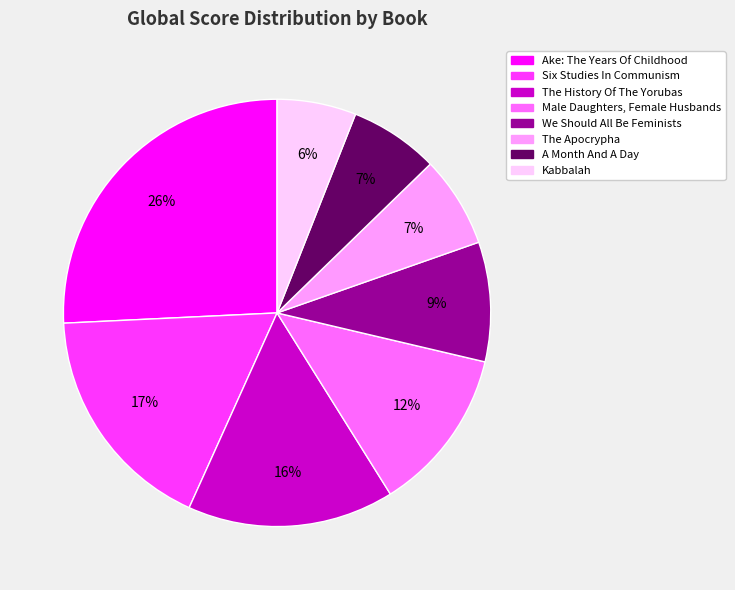

Combined, do The Apocrypha and Ake: The Years Of Childhood account for over 50%?

No